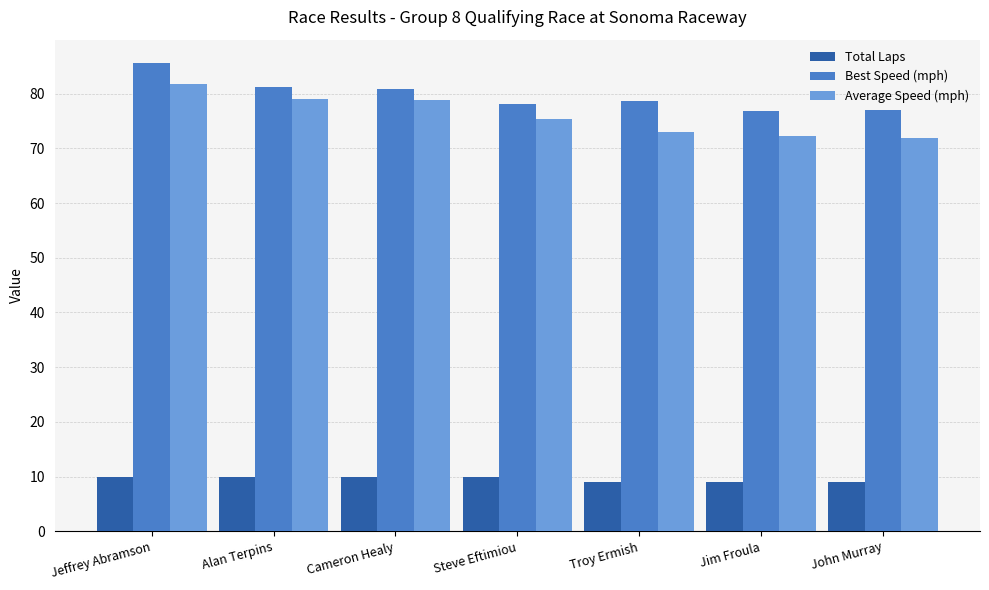

What is the difference between the Average Speed (mph) values at Steve Eftimiou and Alan Terpins?

3.6